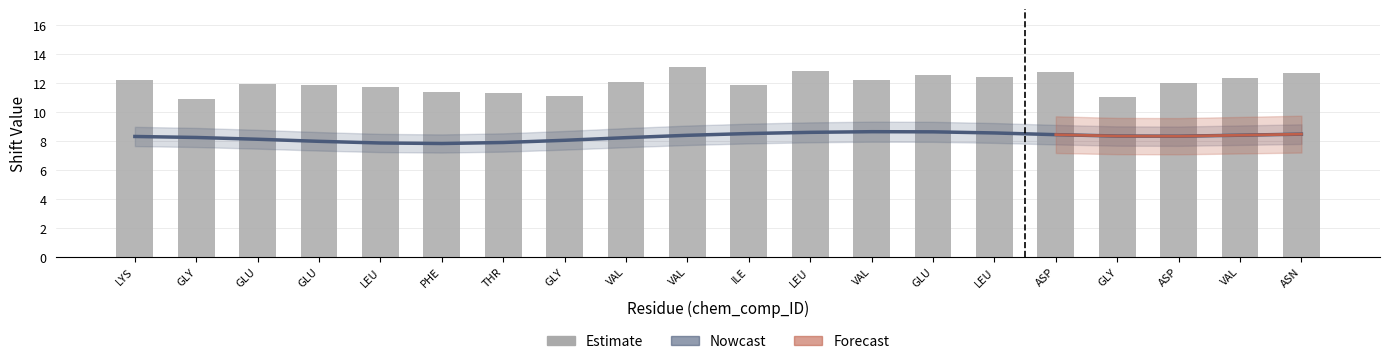

Which label corresponds to the smallest value in the chart?

GLY